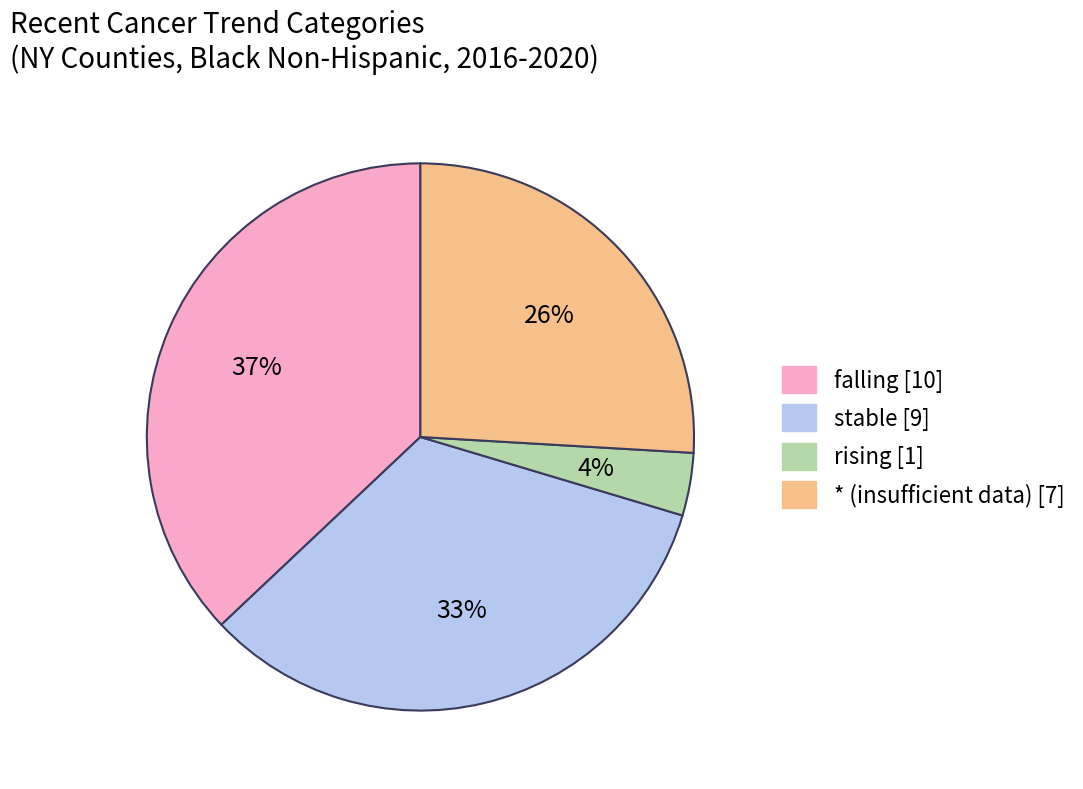

Which has a higher value, * (insufficient data) [7] or rising [1]?

* (insufficient data) [7]